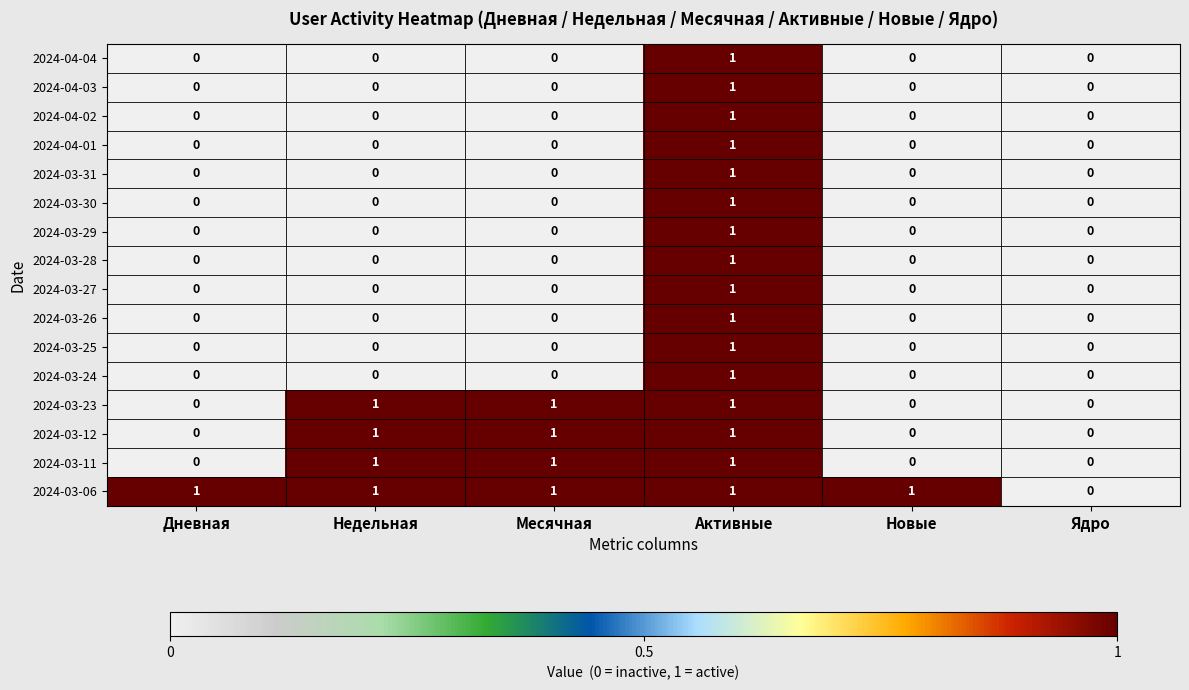

Between Новые and Ядро, which series saw the biggest shift?

2024-03-06